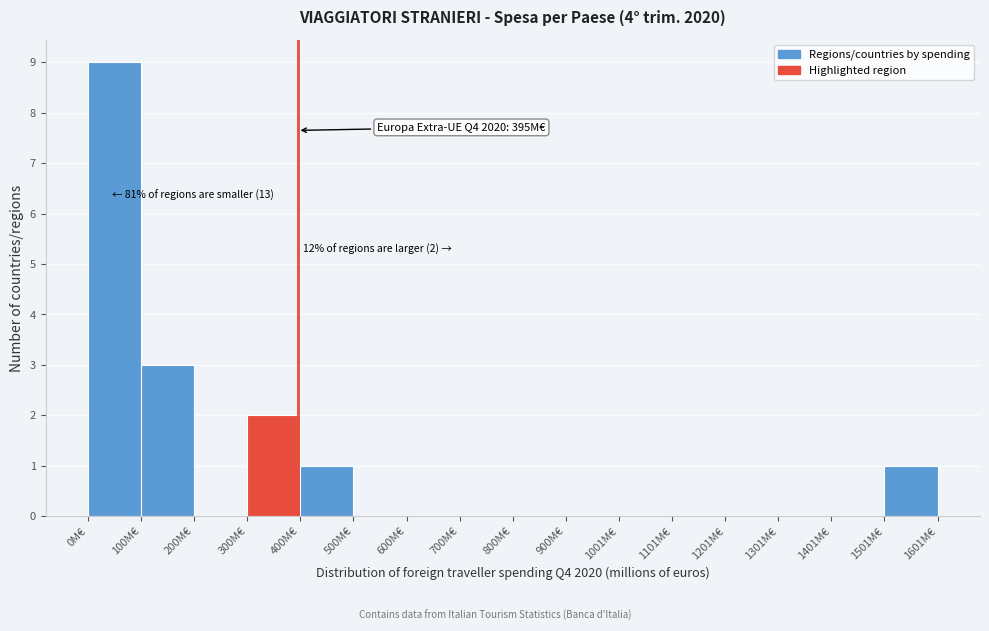

Which range on the x-axis has the tallest bar?

0 to 100